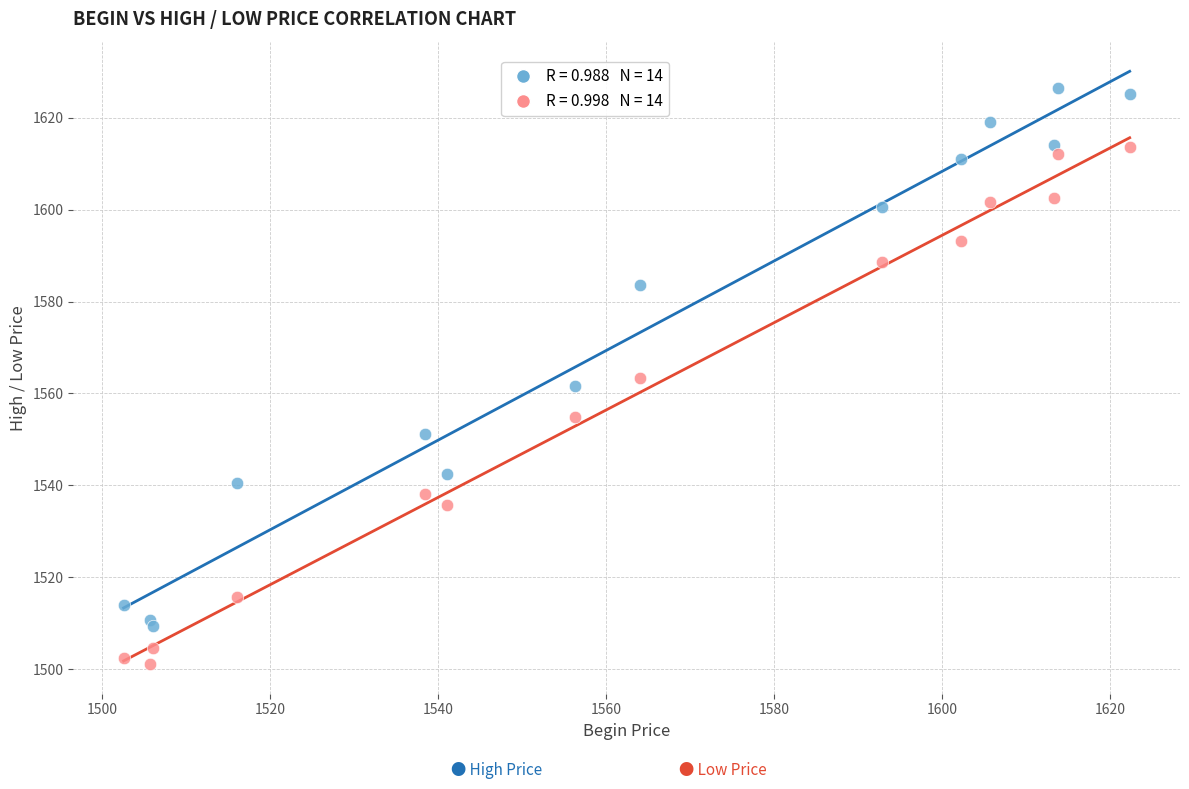

Across all data points, what is the range of Y values (max minus min)?

125.4